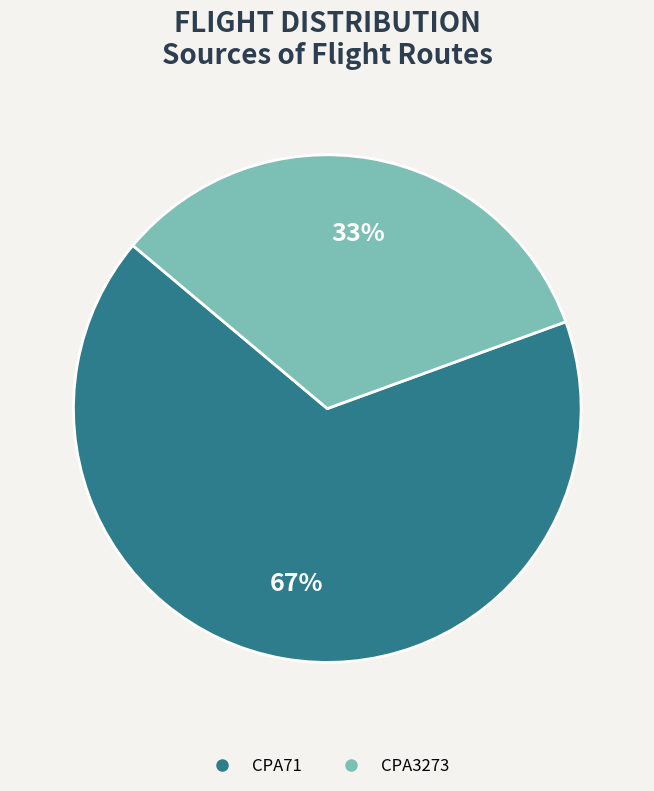

What is the majority slice?

CPA71